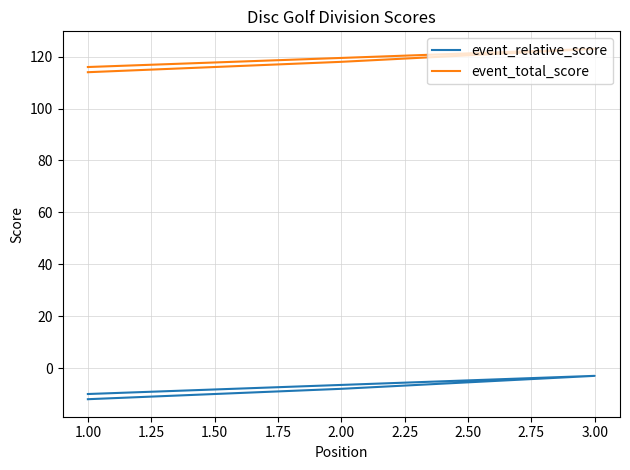

Between 1.00 and 3.00, which series saw the biggest shift?

event_relative_score